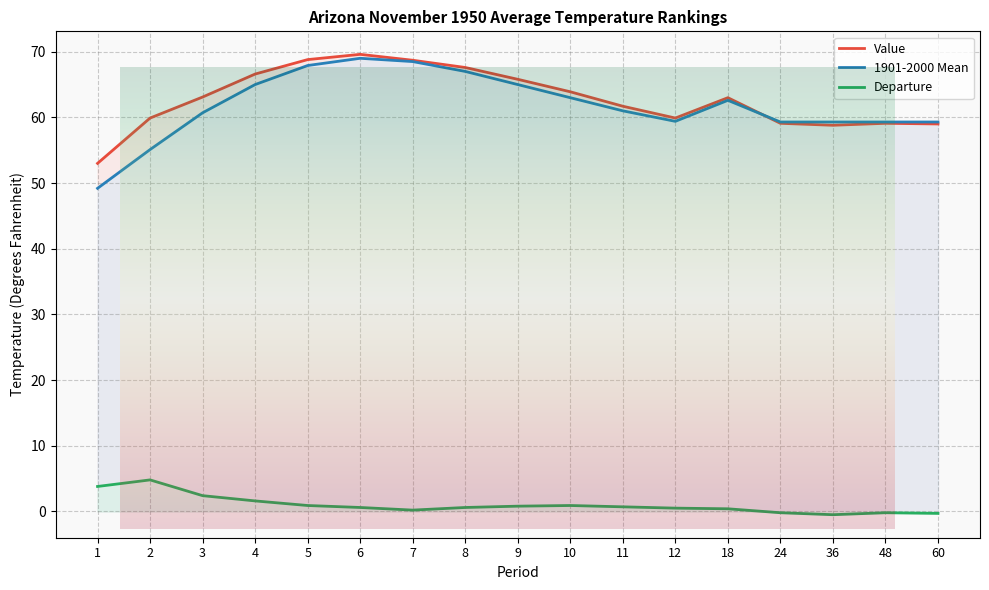

Where is the first local minimum for Value?

12